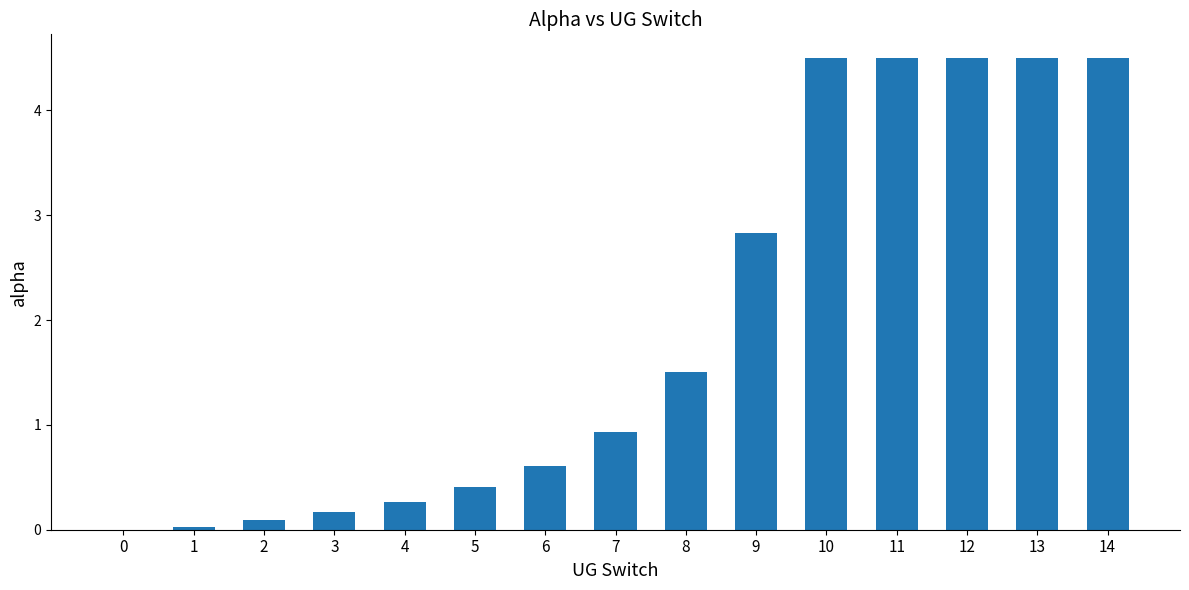

Are the bars horizontal?

No